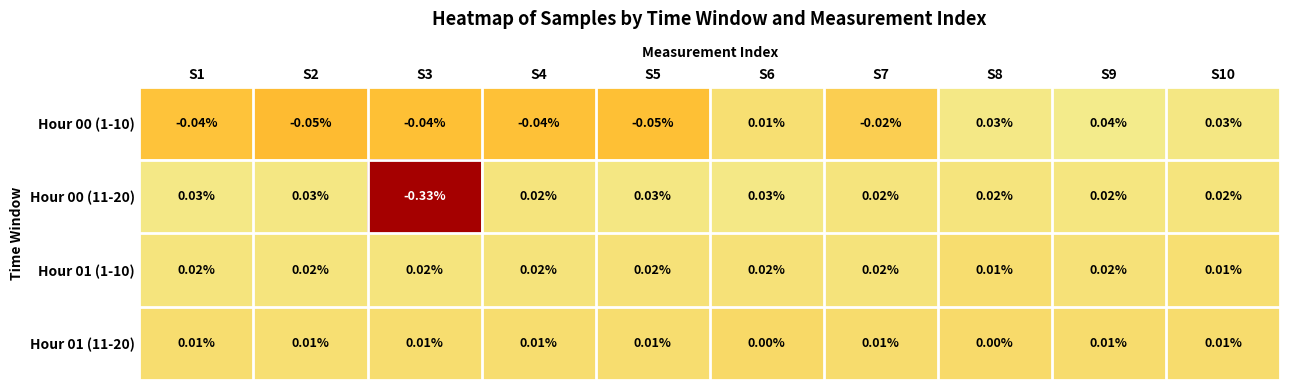

Is the value of Hour 01 (11-20) at S7 greater than the value of Hour 00 (1-10) at S4?

Yes